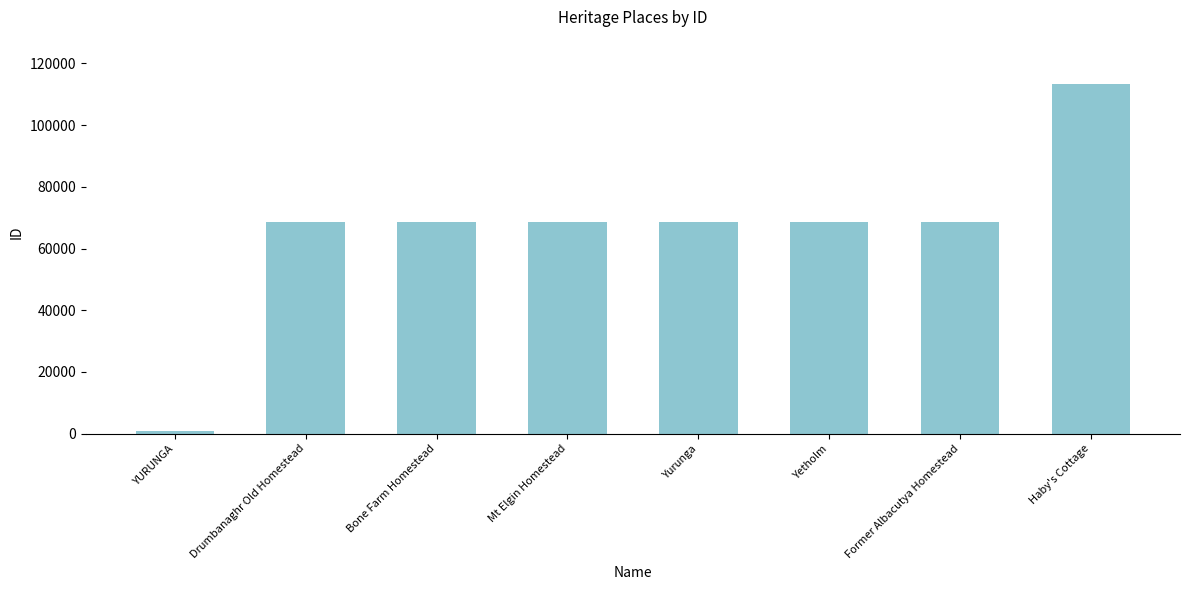

Is it true that the value at Former Albacutya Homestead is 37104?

False